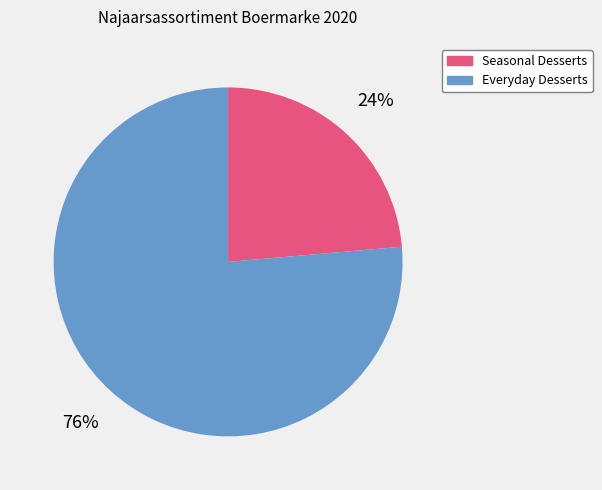

To the nearest percent, what is the average slice percentage?

50%